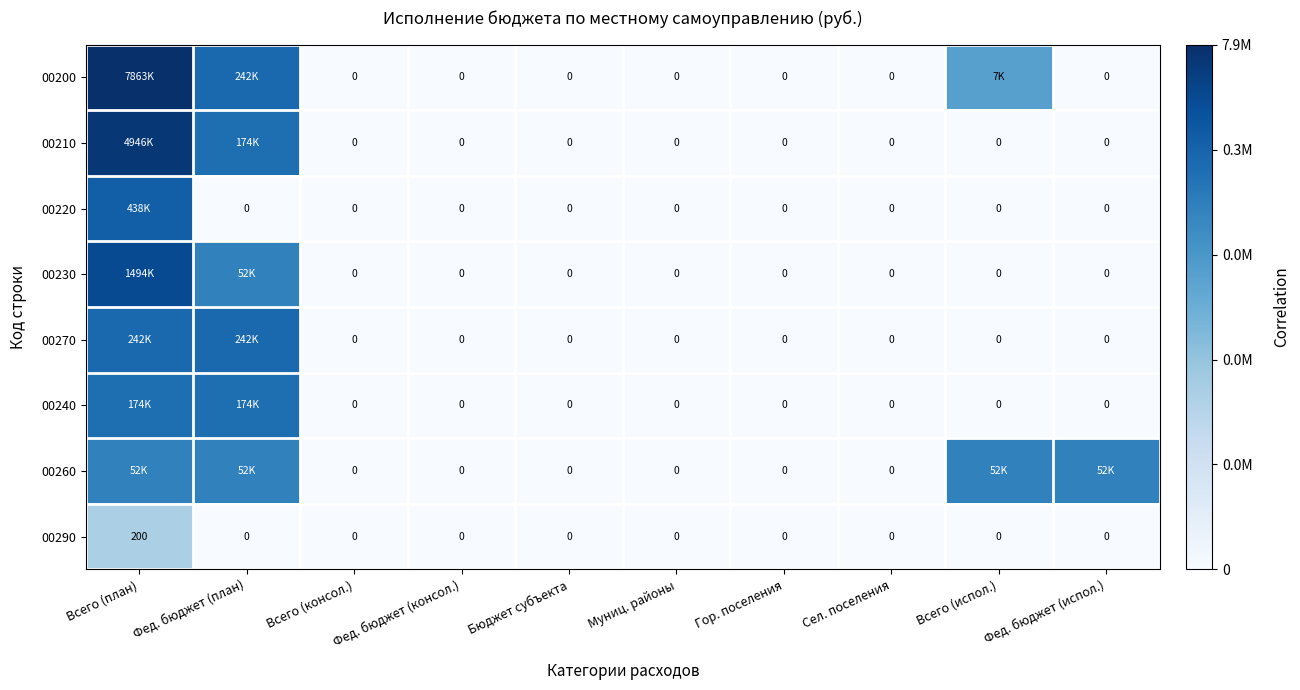

Rank the series at Муниц. районы from lowest to highest value.

00200, 00210, 00220, 00230, 00270, 00240, 00260, 00290